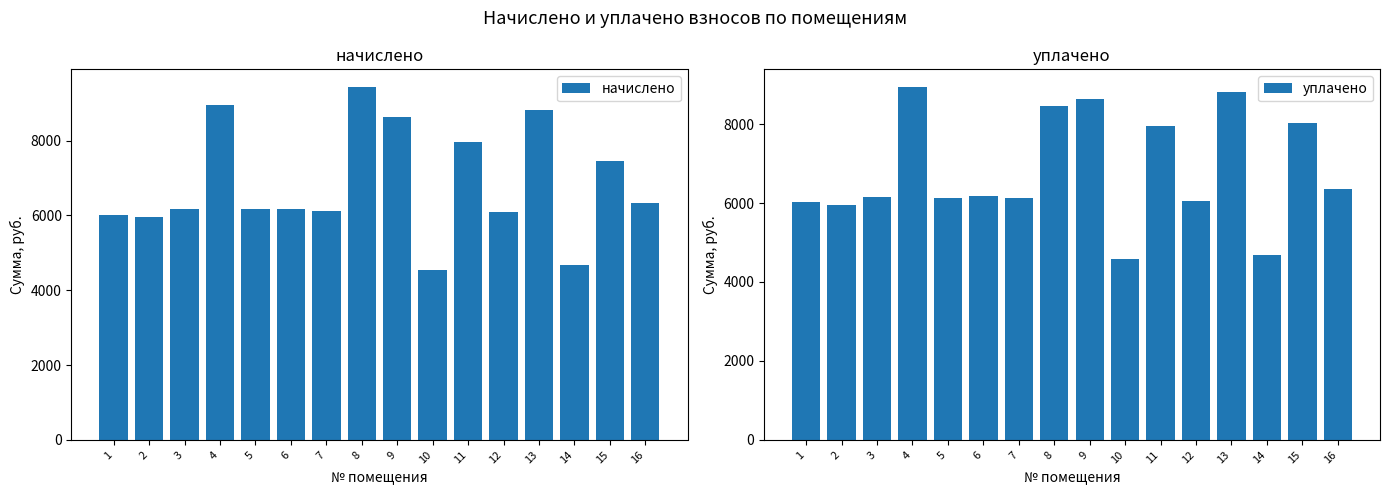

What is the difference between the maximum and minimum values in the уплачено series?

4369.6